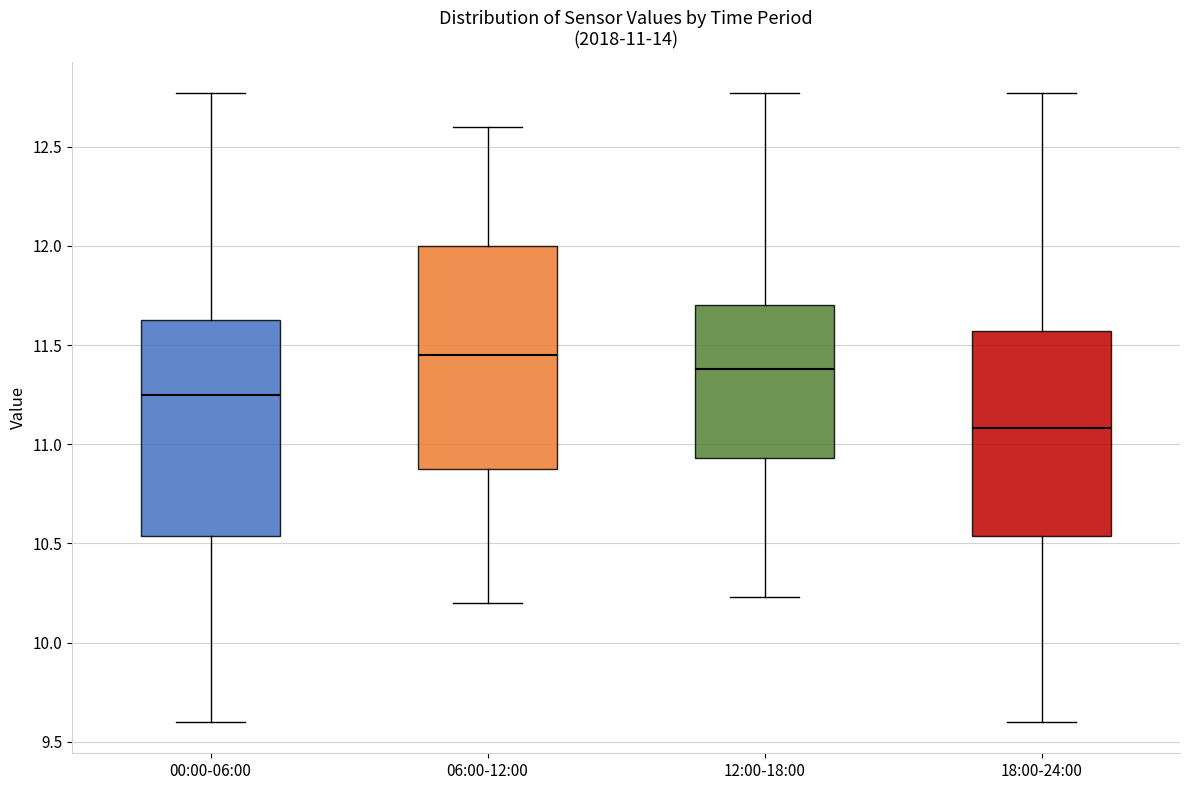

Which box's median line is the lowest?

18:00-24:00